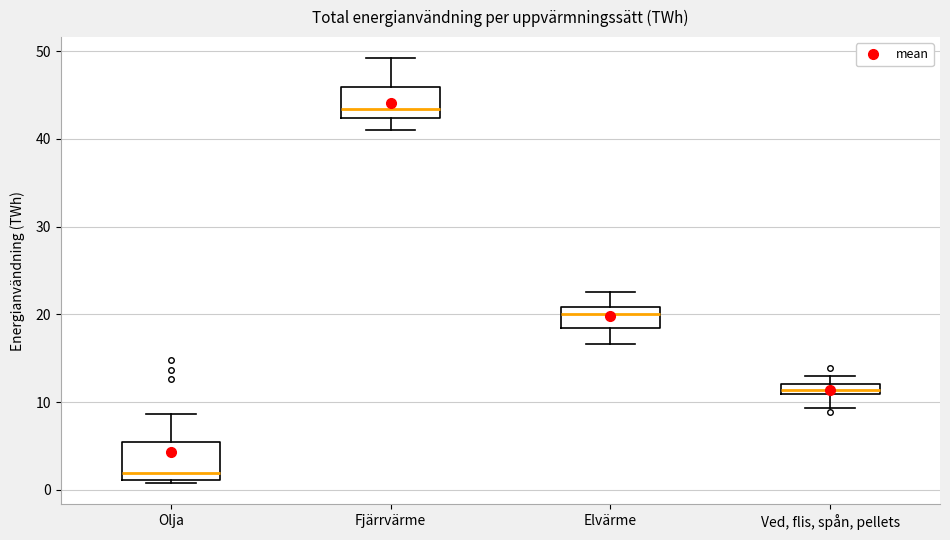

Which box's median line is the highest?

Fjärrvärme